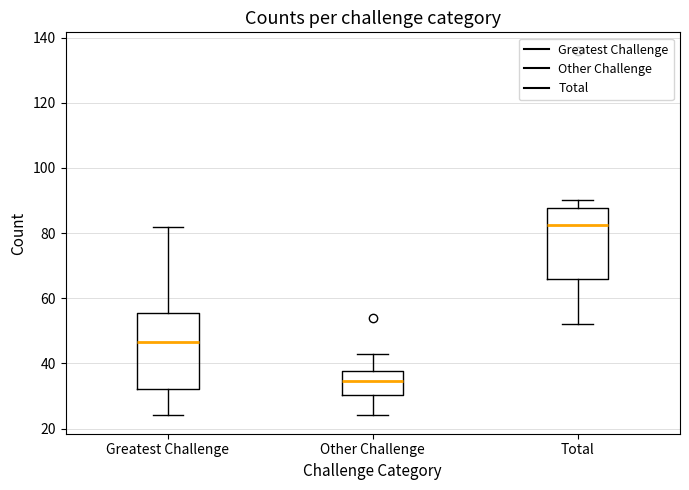

Where does the upper whisker of the box for Greatest Challenge end on the y-axis? The values are not printed on the chart, so give them approximately, as read against the axis.

82